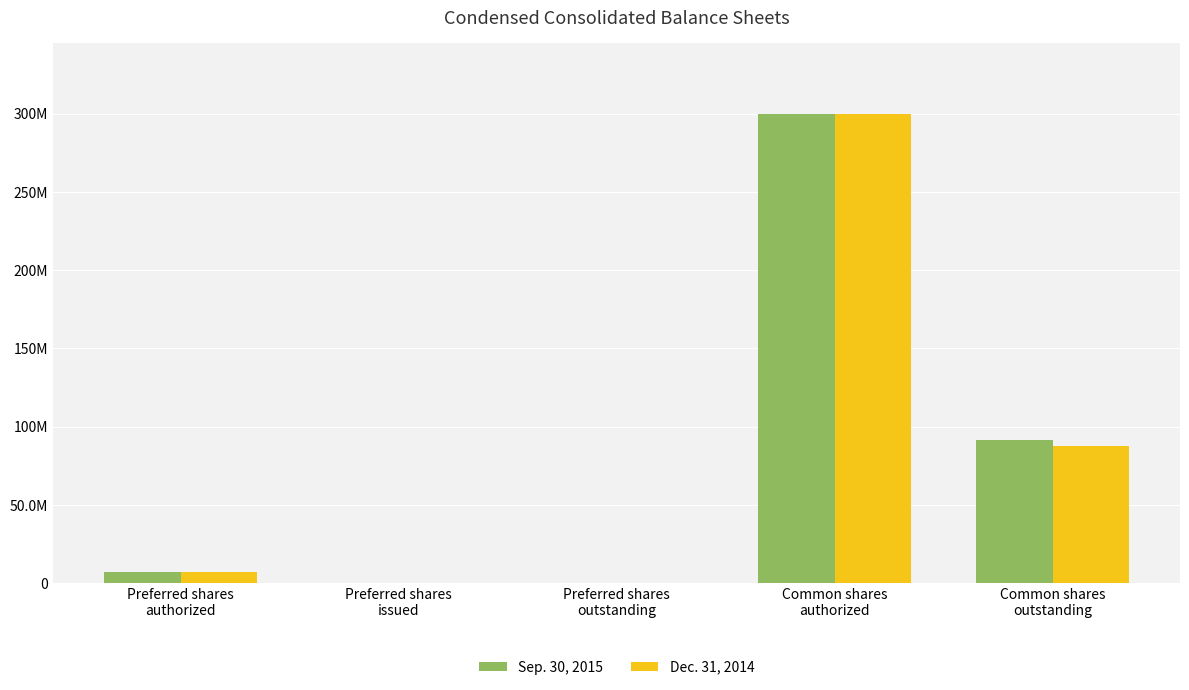

What are all the series names shown in the legend?

Sep. 30, 2015, Dec. 31, 2014